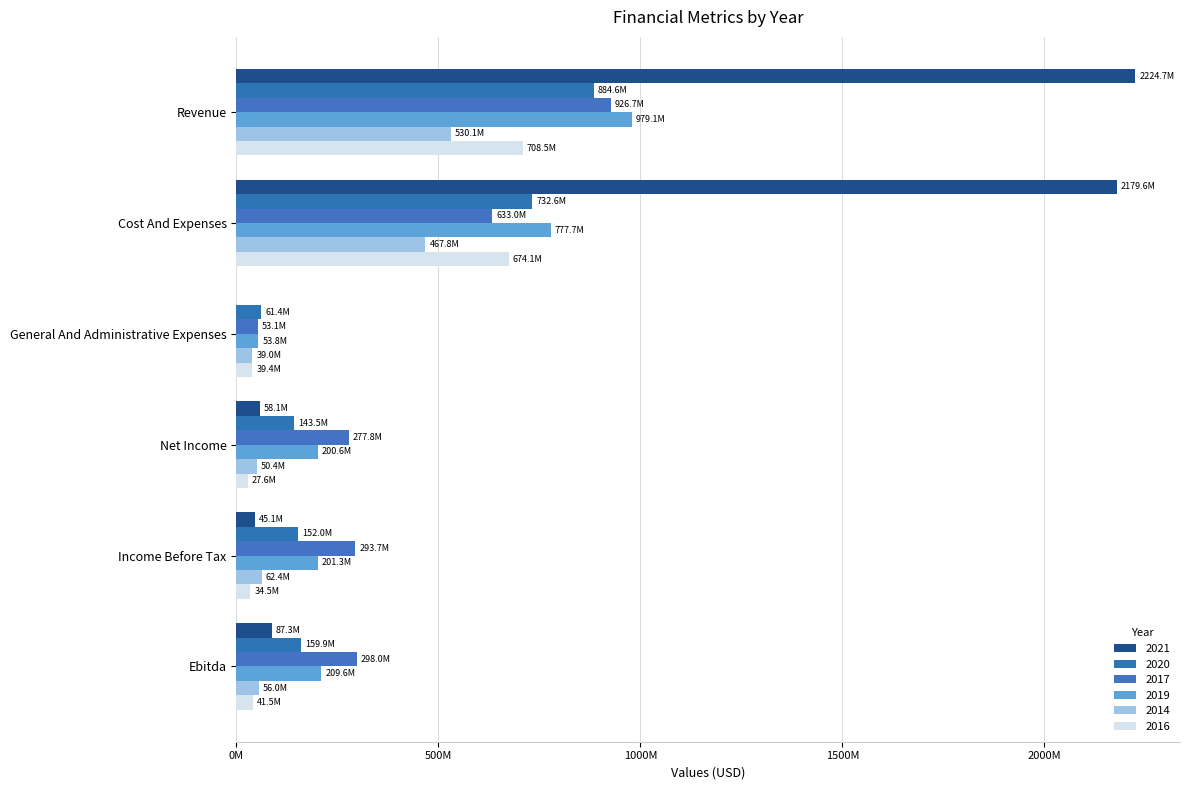

What is the average value of the 2014 series?

200941833